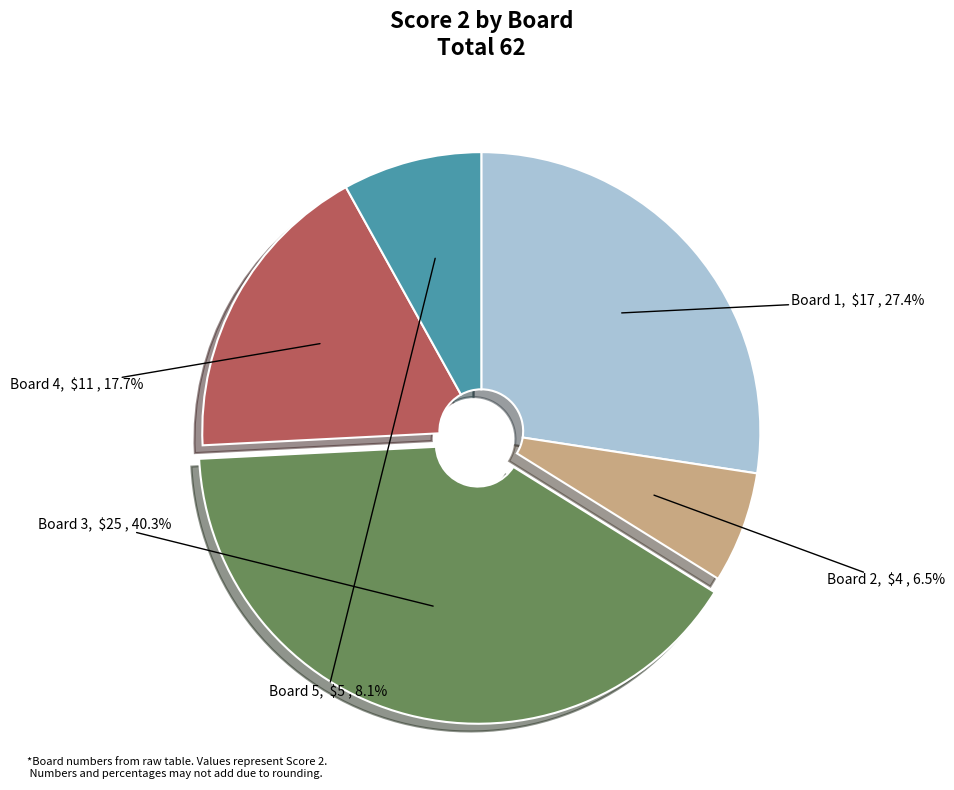

Does any single category account for the majority?

No